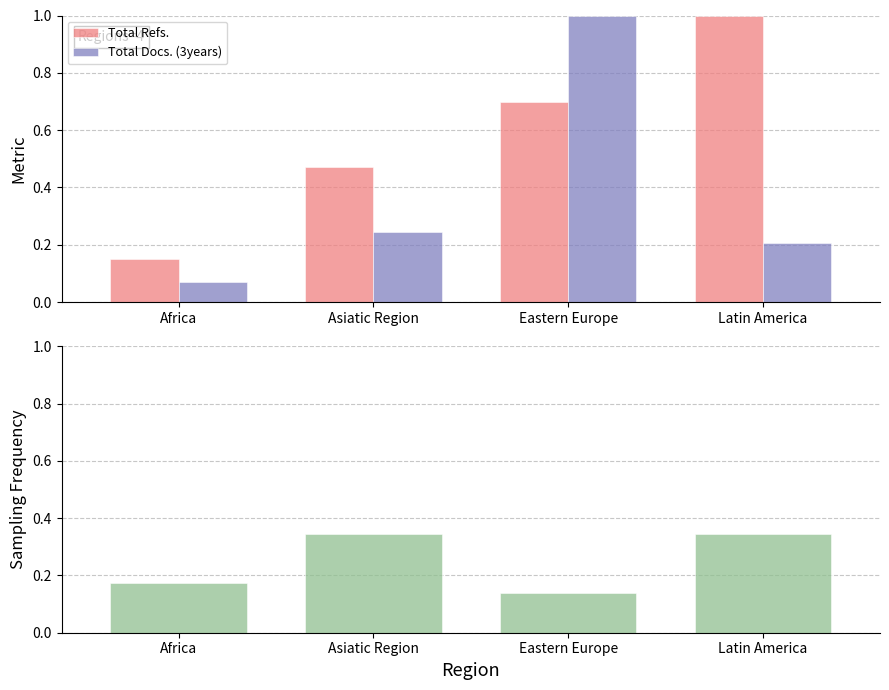

Is the value of Total Docs. (3years) at Africa greater than the value of Sampling Frequency at Asiatic Region?

No